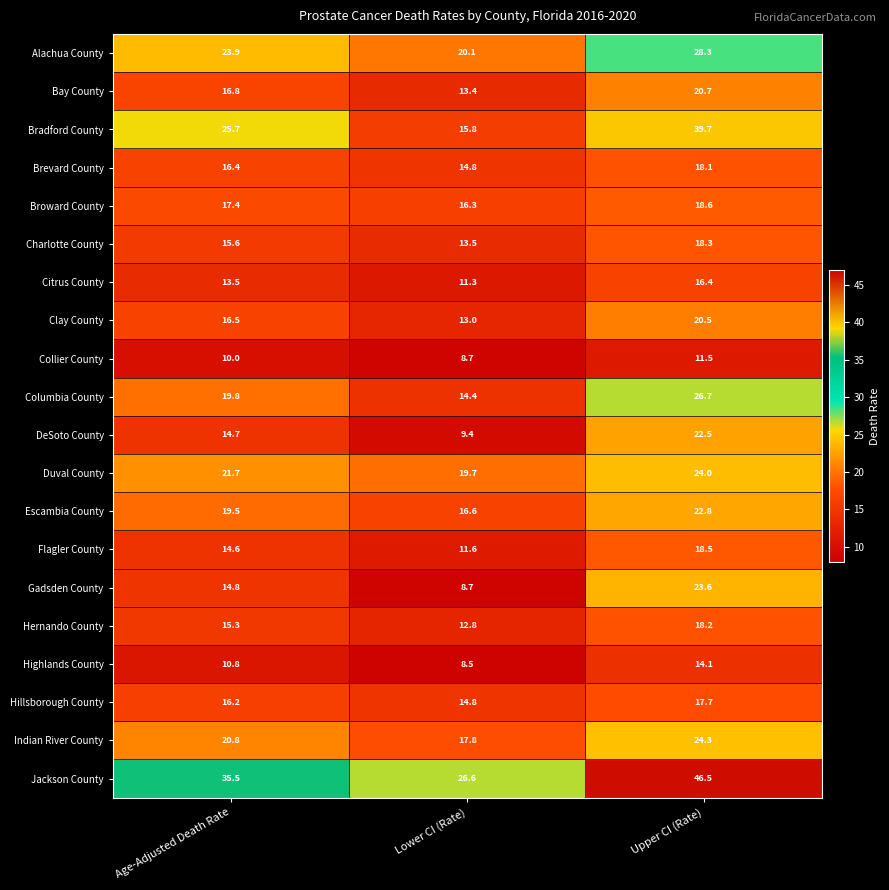

How many values in the Clay County series exceed 16?

2